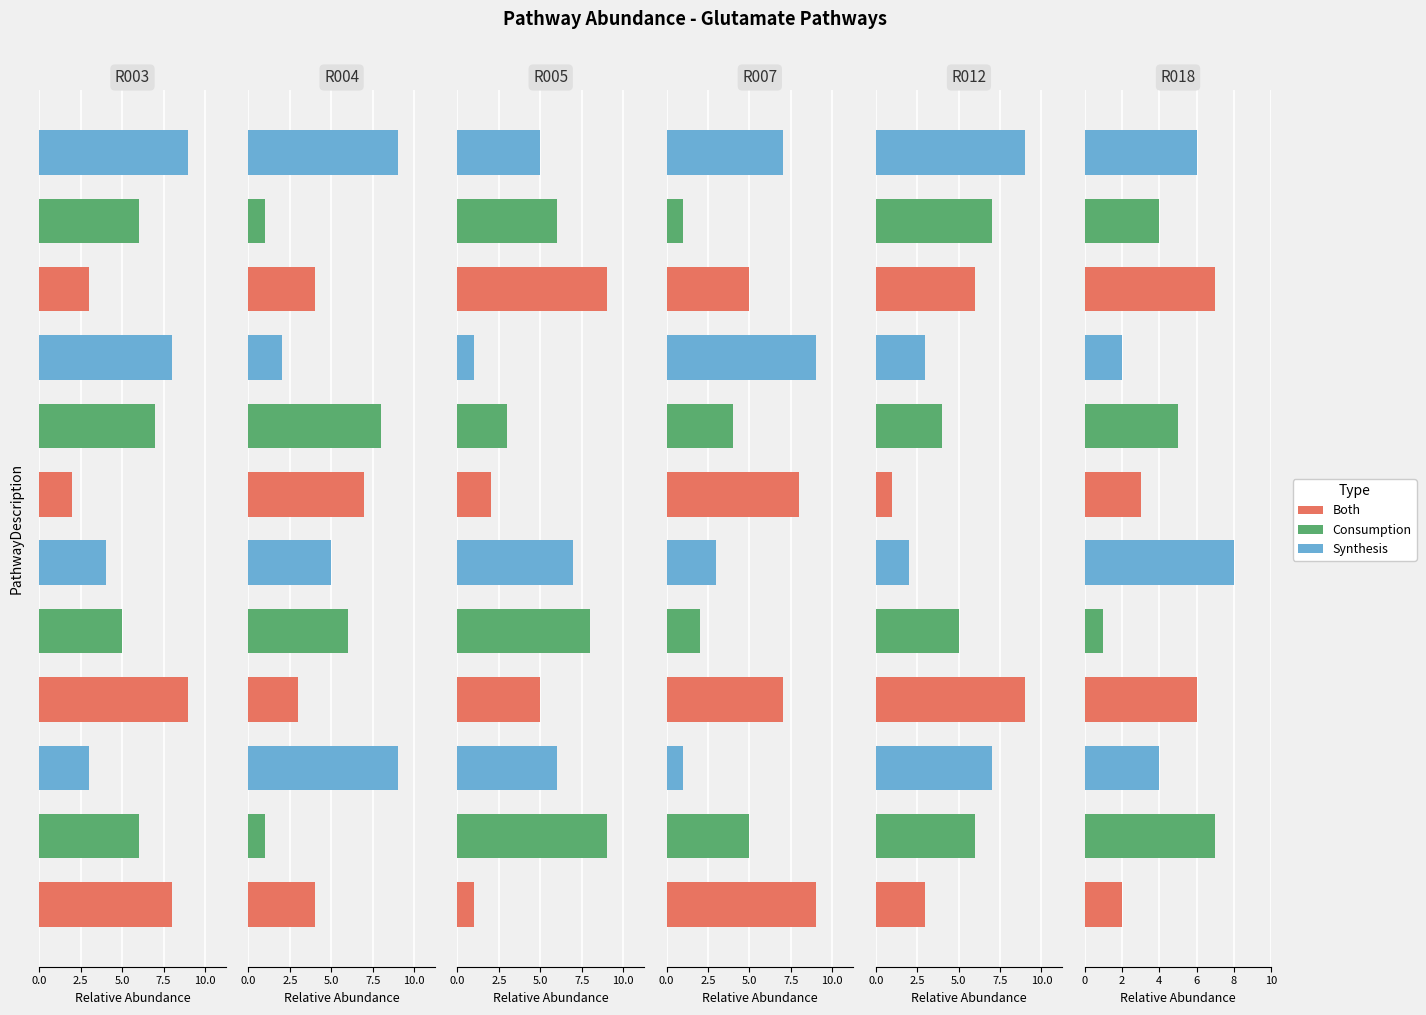

What is the label of the 10th bar from the right?

5.0